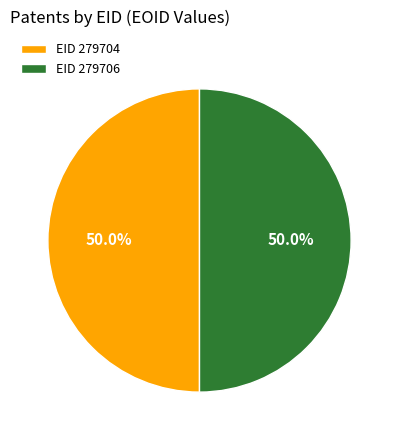

What portion of the pie excludes EID 279704?

50.0%